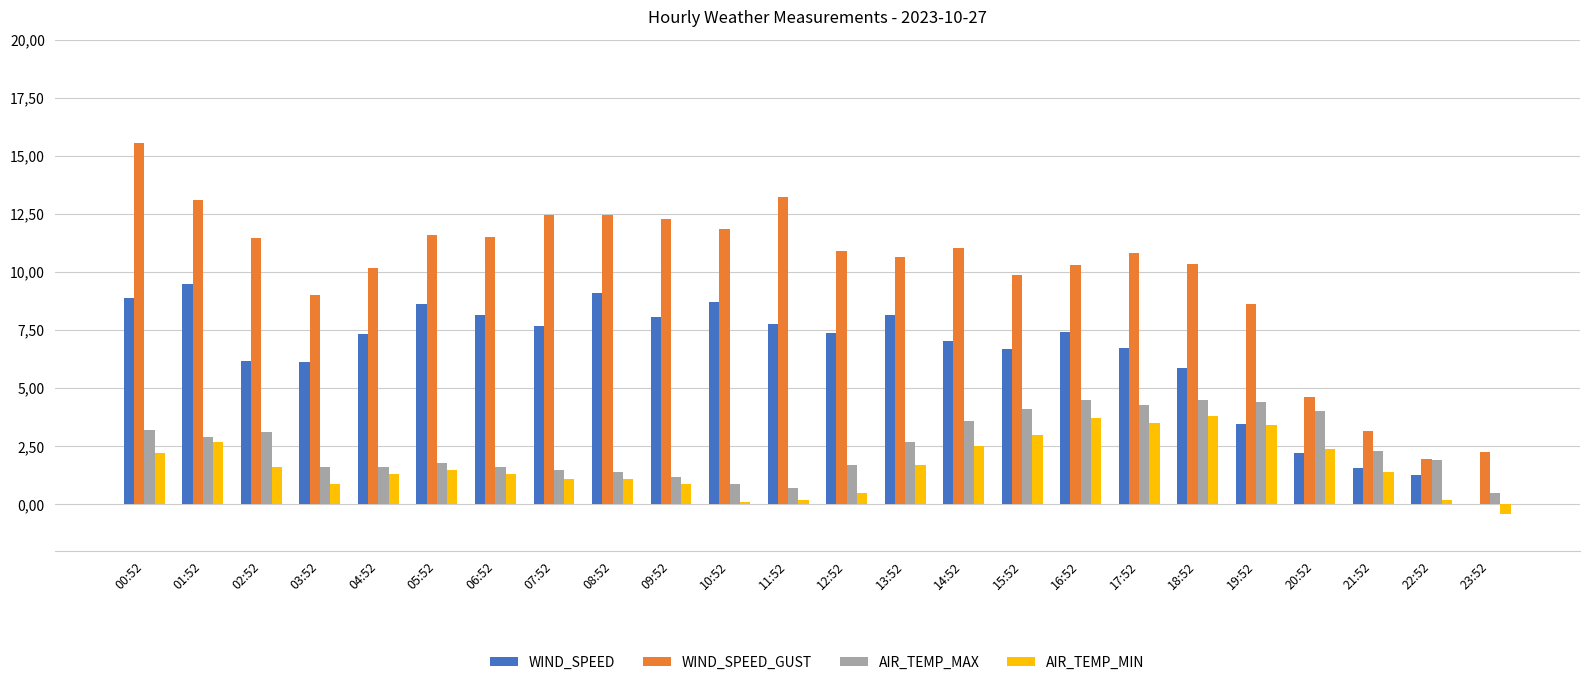

At which label does AIR_TEMP_MIN reach its peak?

18:52